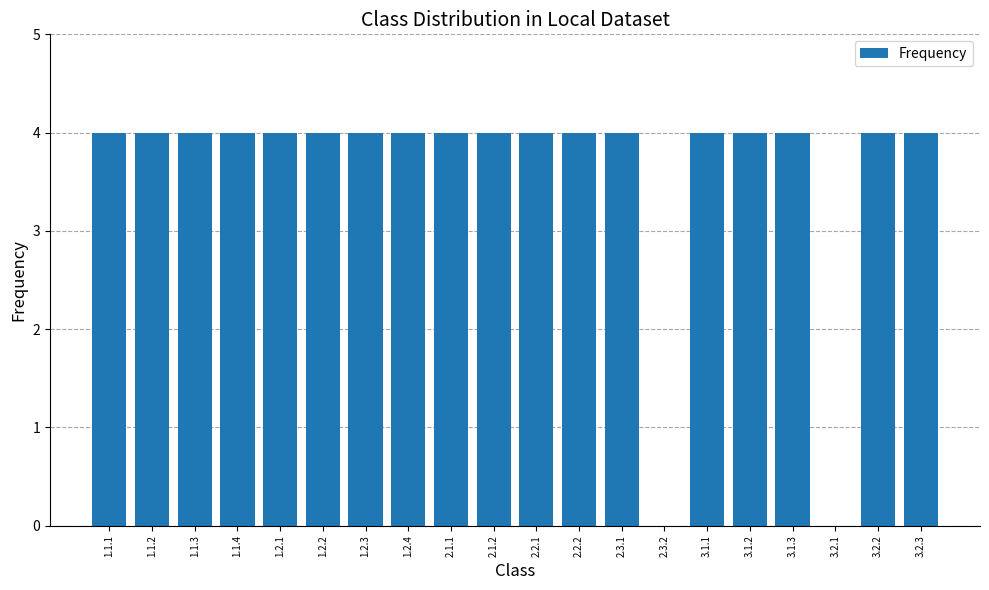

What is the sum of the values at 3.1.3 and 3.1.1?

8